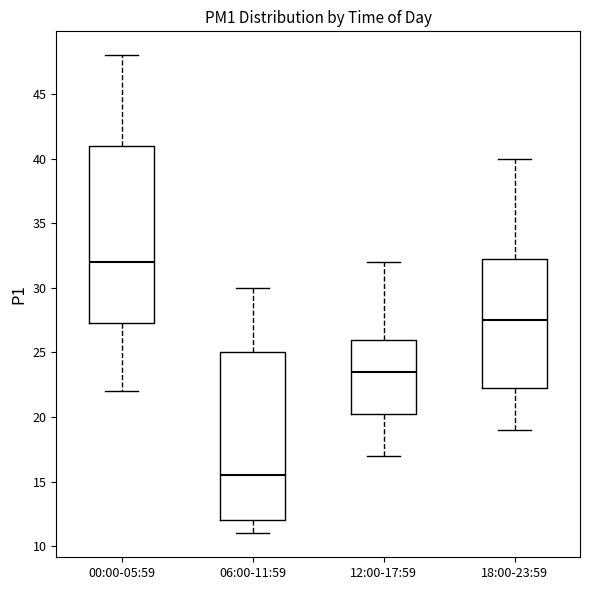

Where does the upper whisker of the box for 12:00-17:59 end on the y-axis? The values are not printed on the chart, so give them approximately, as read against the axis.

32.0